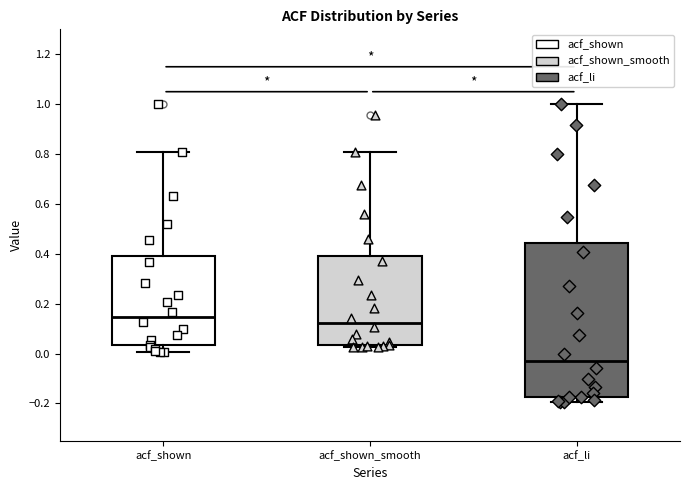

Reading left to right, transcribe this box plot: for each box, give where its median line is, the range the box spans, and where its two whiskers end, as read against the y-axis. The values are not printed on the chart, so give them approximately, as read against the axis.

acf_shown: median 0.14, box 0.04 to 0.40, whiskers 0.00 to 0.80
acf_shown_smooth: median 0.12, box 0.04 to 0.40, whiskers 0.02 to 0.80
acf_li: median -0.02, box -0.18 to 0.44, whiskers -0.20 to 1.00